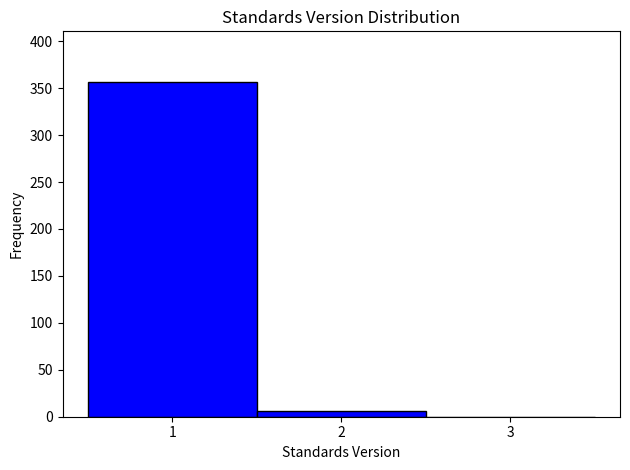

Which range on the x-axis has the tallest bar?

0.5 to 1.5